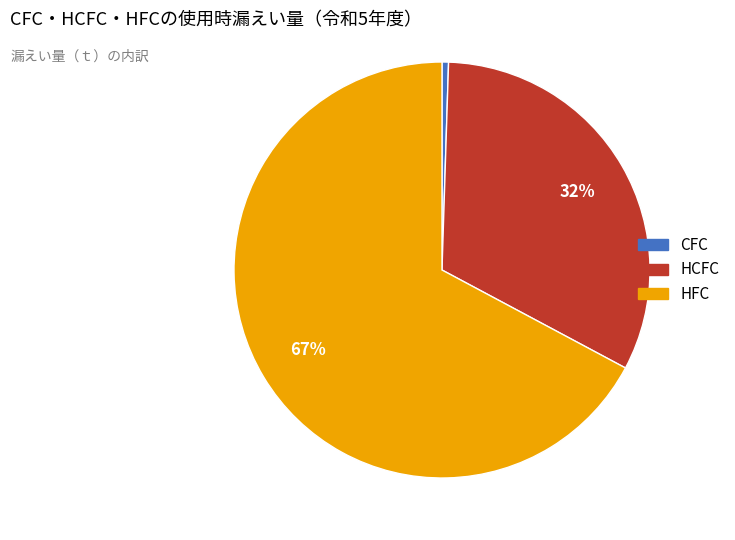

Between HFC and HCFC, which is larger?

HFC